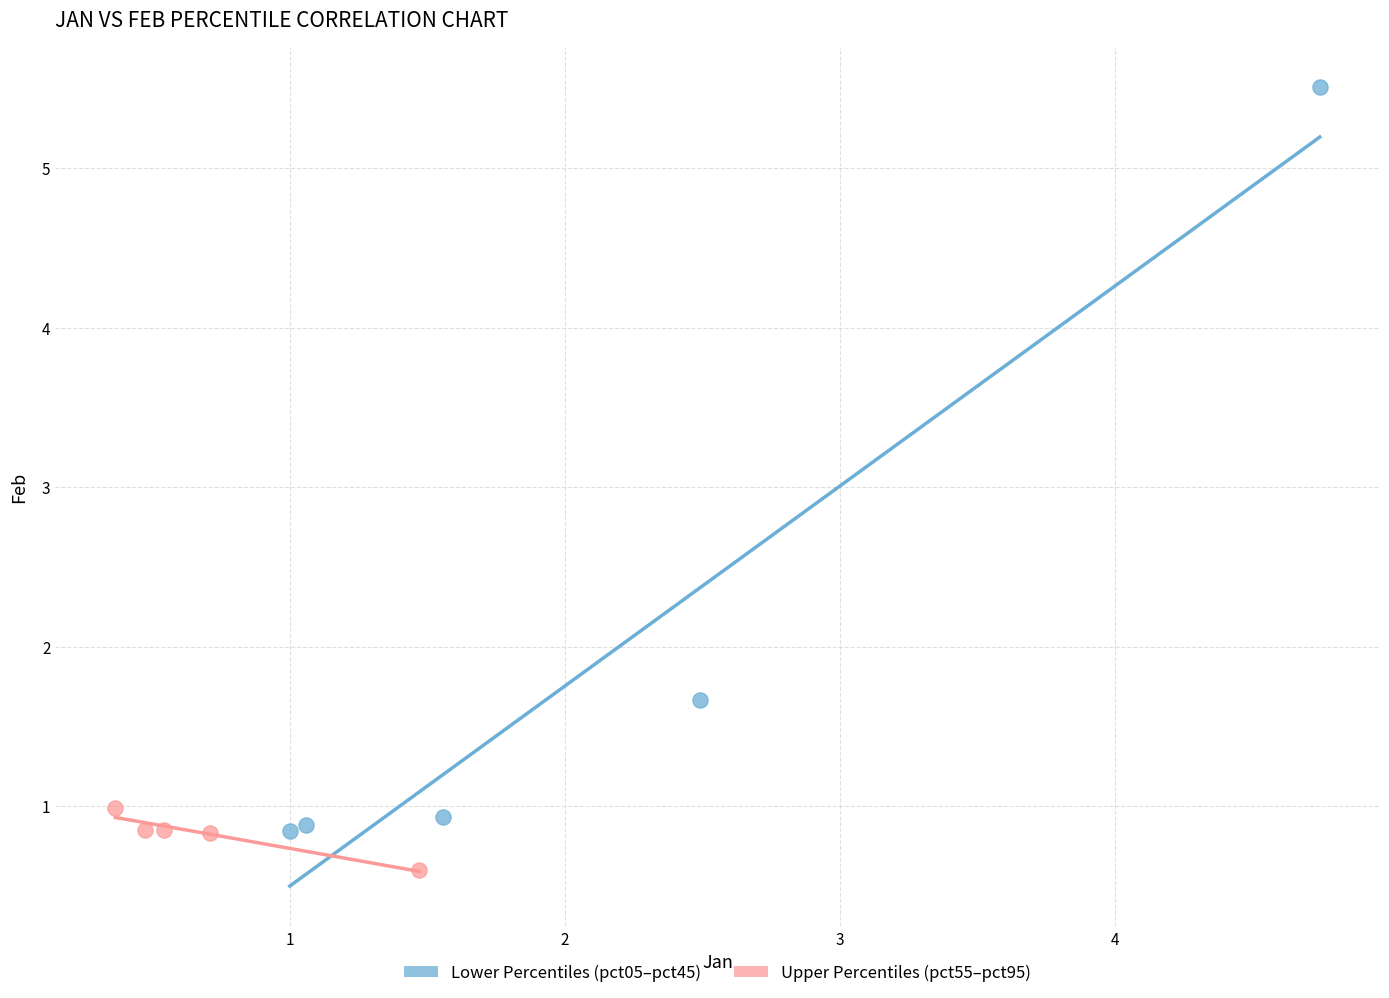

Which series reaches the maximum Y coordinate?

Lower Percentiles (pct05–pct45)